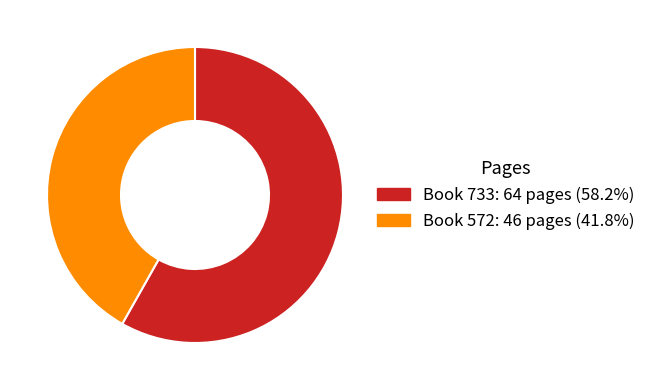

Is there a majority slice in this chart?

Yes